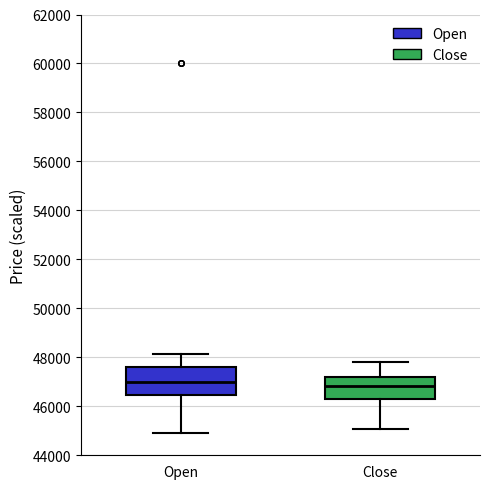

Reading left to right, read every box against the y-axis: the position of its median line, the range the box covers, and the ends of its whiskers. The values are not printed on the chart, so give them approximately, as read against the axis.

Open: median 47000, box 46400 to 47600, whiskers 45000 to 48200
Close: median 46800, box 46200 to 47200, whiskers 45000 to 47800